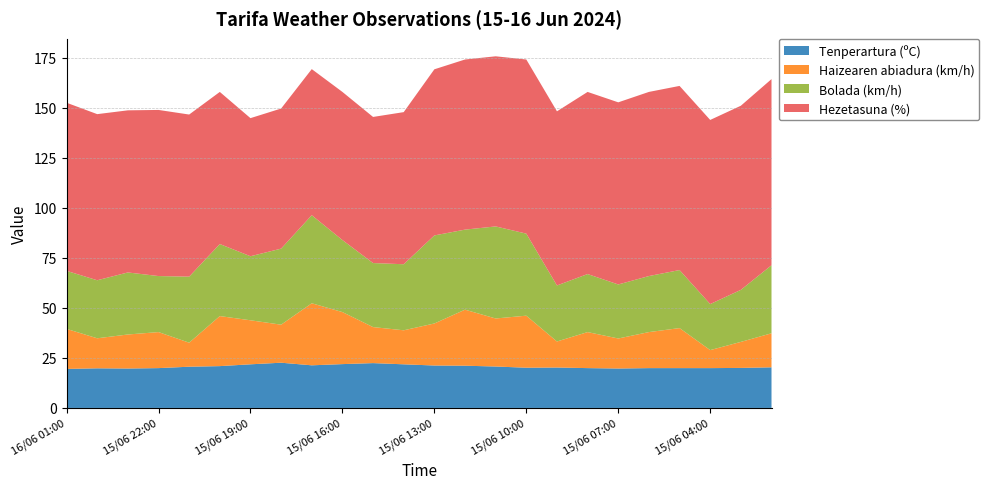

Reading right to left, extract all data points from this chart.

Tenperartura (ºC): 15/06 02:00=20.3	15/06 03:00=20.0	15/06 04:00=19.9	15/06 05:00=19.9	15/06 06:00=19.9	15/06 07:00=19.7	15/06 08:00=19.9	15/06 09:00=20.2	15/06 10:00=20.1	15/06 11:00=20.7	15/06 12:00=21.1	15/06 13:00=21.2	15/06 14:00=21.8	15/06 15:00=22.4	15/06 16:00=21.9	15/06 17:00=21.3	15/06 18:00=22.6	15/06 19:00=21.8	15/06 20:00=20.9	15/06 21:00=20.6	15/06 22:00=19.9	15/06 23:00=19.7	16/06 00:00=19.8	16/06 01:00=19.5
Haizearen abiadura (km/h): 15/06 02:00=17.0	15/06 03:00=13.0	15/06 04:00=9.0	15/06 05:00=20.0	15/06 06:00=18.0	15/06 07:00=15.0	15/06 08:00=18.0	15/06 09:00=13.0	15/06 10:00=26.0	15/06 11:00=24.0	15/06 12:00=28.0	15/06 13:00=21.0	15/06 14:00=17.0	15/06 15:00=18.0	15/06 16:00=26.0	15/06 17:00=31.0	15/06 18:00=19.0	15/06 19:00=22.0	15/06 20:00=25.0	15/06 21:00=12.0	15/06 22:00=18.0	15/06 23:00=17.0	16/06 00:00=15.0	16/06 01:00=20.0
Bolada (km/h): 15/06 02:00=34.0	15/06 03:00=26.0	15/06 04:00=23.0	15/06 05:00=29.0	15/06 06:00=28.0	15/06 07:00=27.0	15/06 08:00=29.0	15/06 09:00=28.0	15/06 10:00=41.0	15/06 11:00=46.0	15/06 12:00=40.0	15/06 13:00=44.0	15/06 14:00=33.0	15/06 15:00=32.0	15/06 16:00=36.0	15/06 17:00=44.0	15/06 18:00=38.0	15/06 19:00=32.0	15/06 20:00=36.0	15/06 21:00=33.0	15/06 22:00=28.0	15/06 23:00=31.0	16/06 00:00=29.0	16/06 01:00=29.0
Hezetasuna (%): 15/06 02:00=93.0	15/06 03:00=92.0	15/06 04:00=92.0	15/06 05:00=92.0	15/06 06:00=92.0	15/06 07:00=91.0	15/06 08:00=91.0	15/06 09:00=87.0	15/06 10:00=87.0	15/06 11:00=85.0	15/06 12:00=85.0	15/06 13:00=83.0	15/06 14:00=76.0	15/06 15:00=73.0	15/06 16:00=74.0	15/06 17:00=73.0	15/06 18:00=70.0	15/06 19:00=69.0	15/06 20:00=76.0	15/06 21:00=81.0	15/06 22:00=83.0	15/06 23:00=81.0	16/06 00:00=83.0	16/06 01:00=84.0